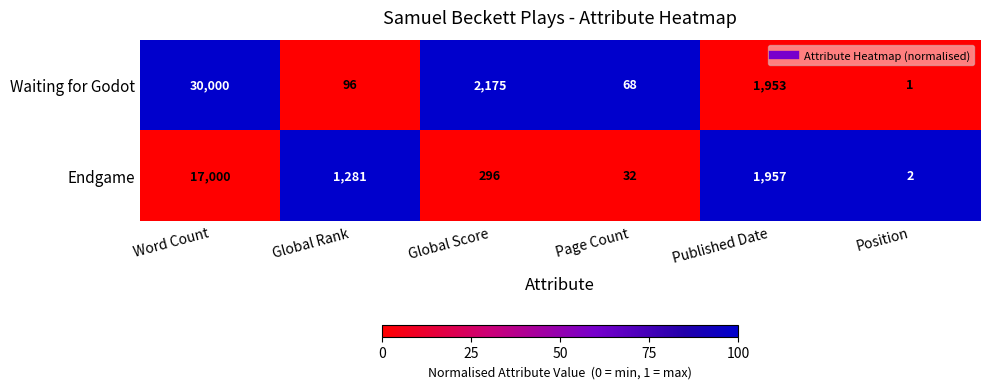

What is the sum of all Waiting for Godot values?

34293